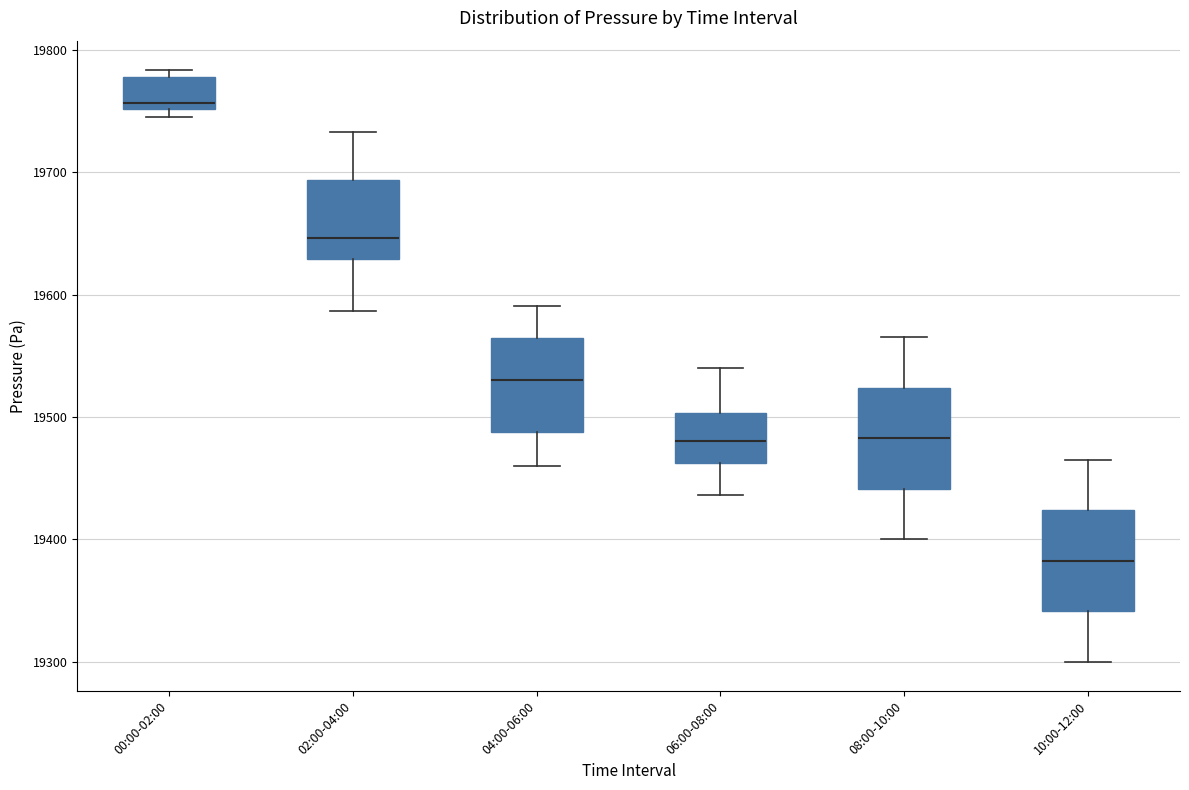

Which box's median line is the lowest?

10:00-12:00